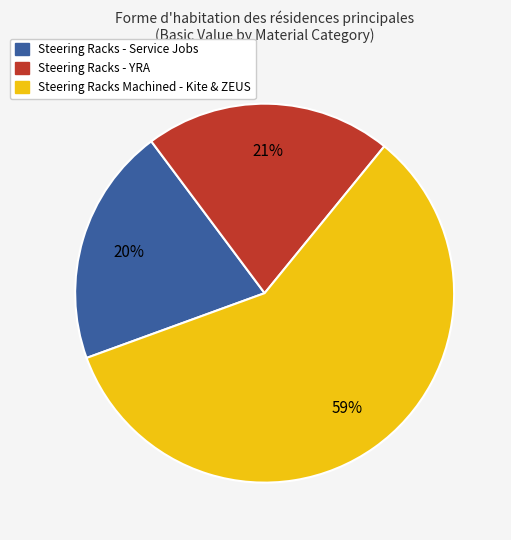

Between Steering Racks - YRA and Steering Racks - Service Jobs, which is larger?

Steering Racks - YRA